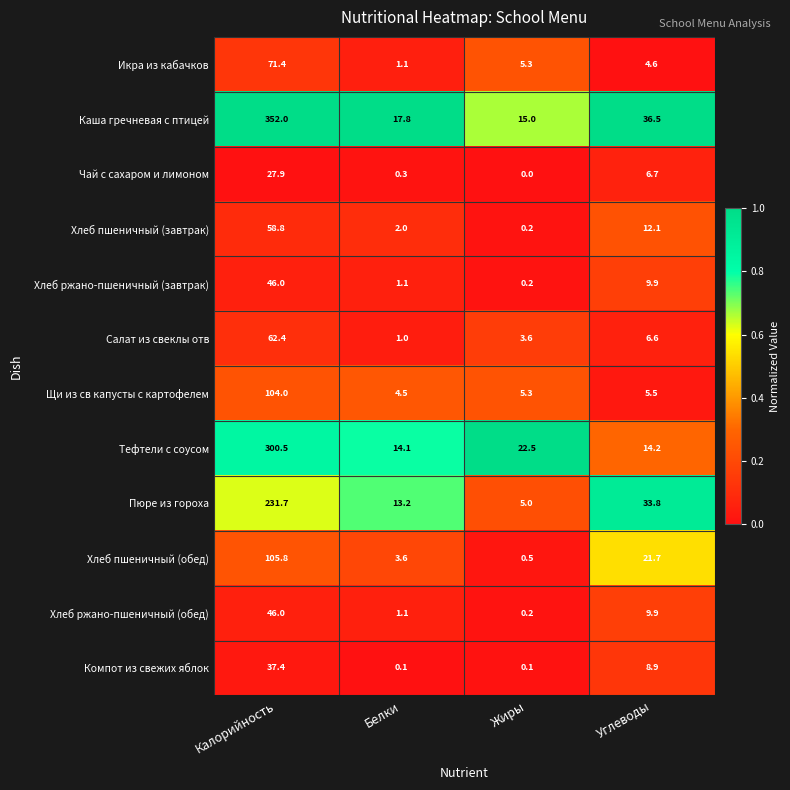

The value of Пюре из гороха at Калорийность is 408.6. True or false?

False